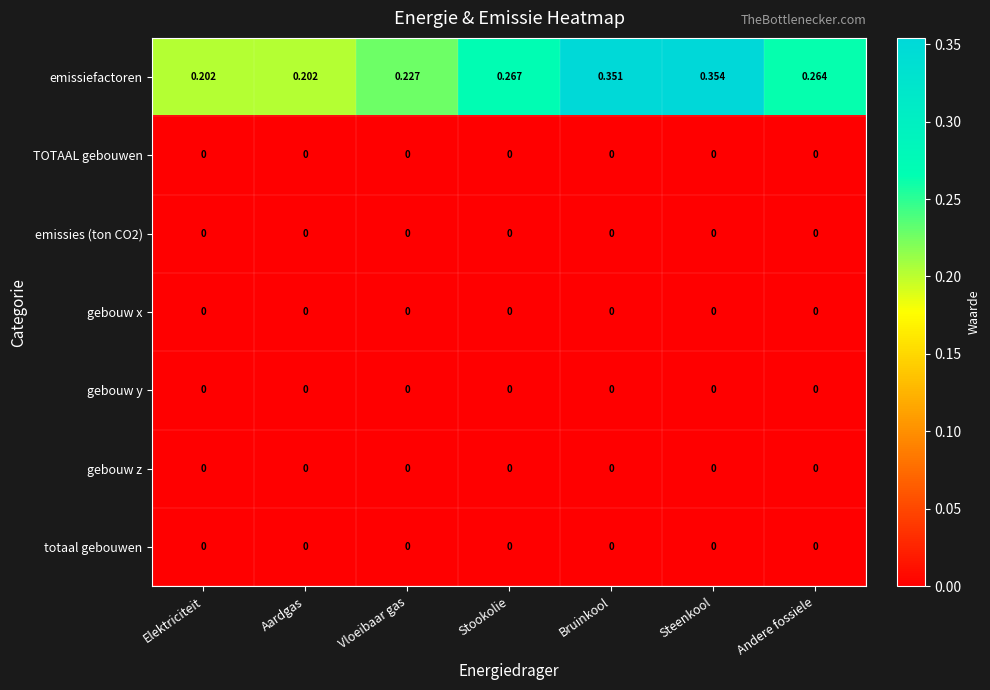

Which category has the highest value across all series?

Steenkool